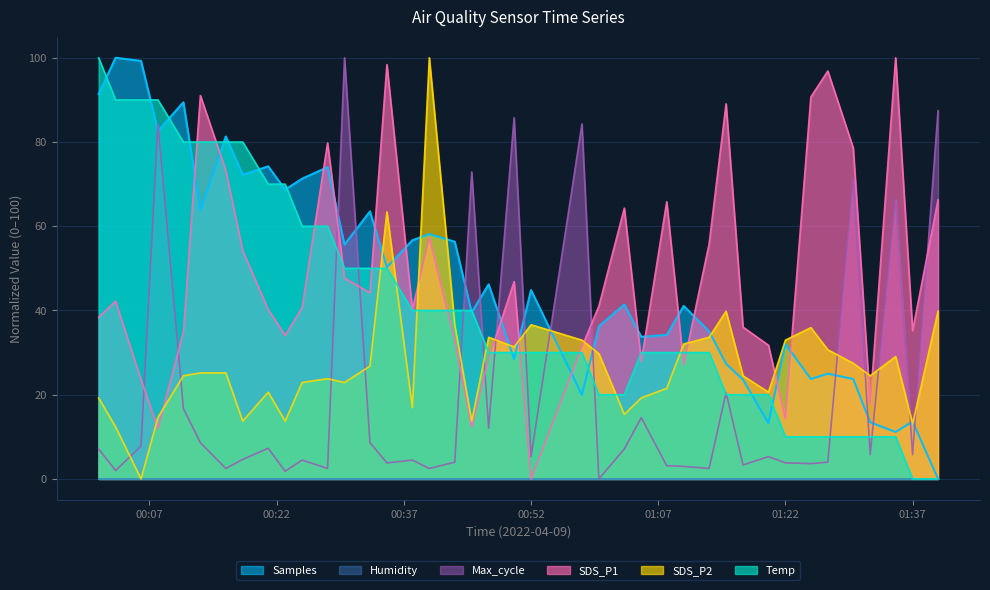

Rank the series at 2022/04/09 01:30 from highest to lowest value.

SDS_P1, Max_cycle, SDS_P2, Samples, Temp